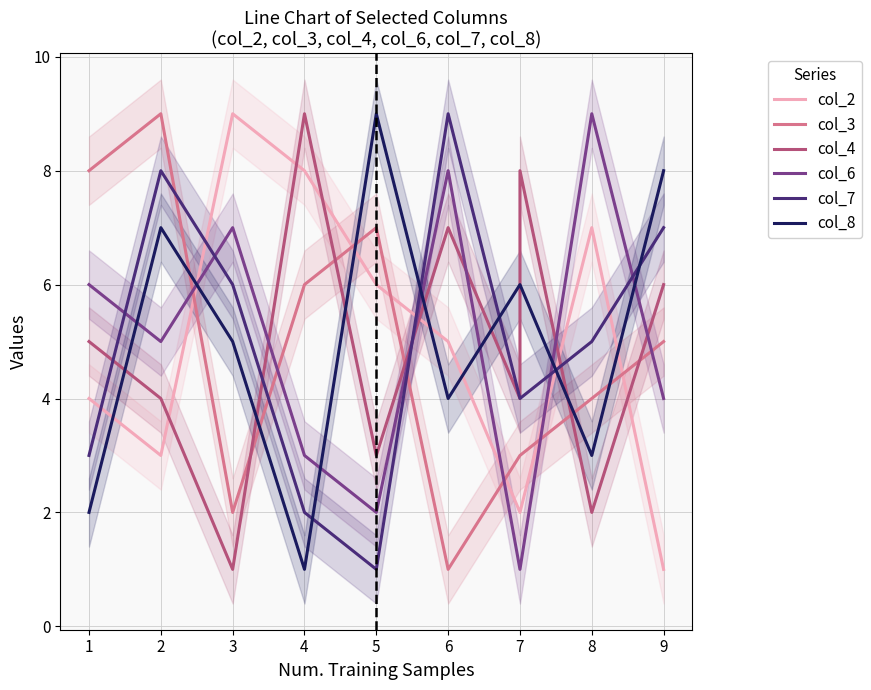

What is the maximum value for col_4?

9